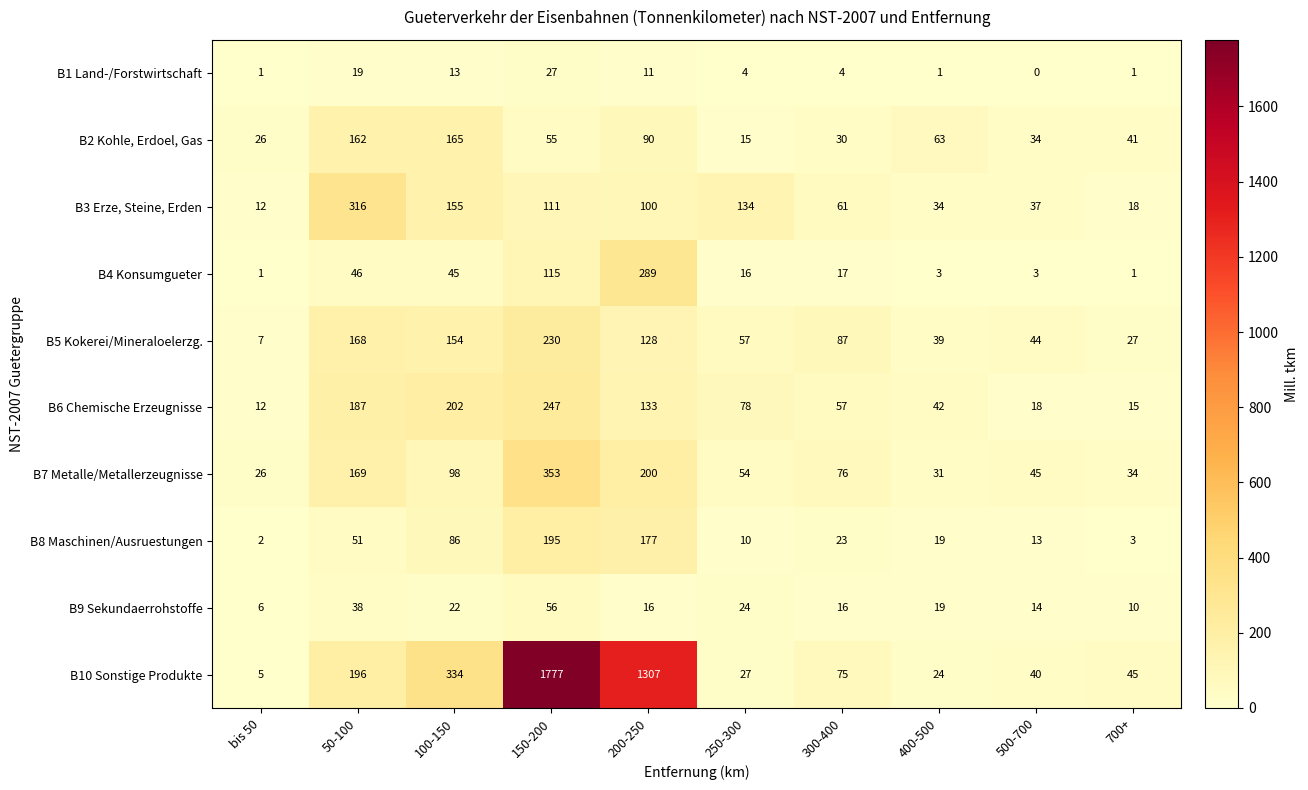

Is it true that B10 Sonstige Produkte equals 393 at 150-200?

False